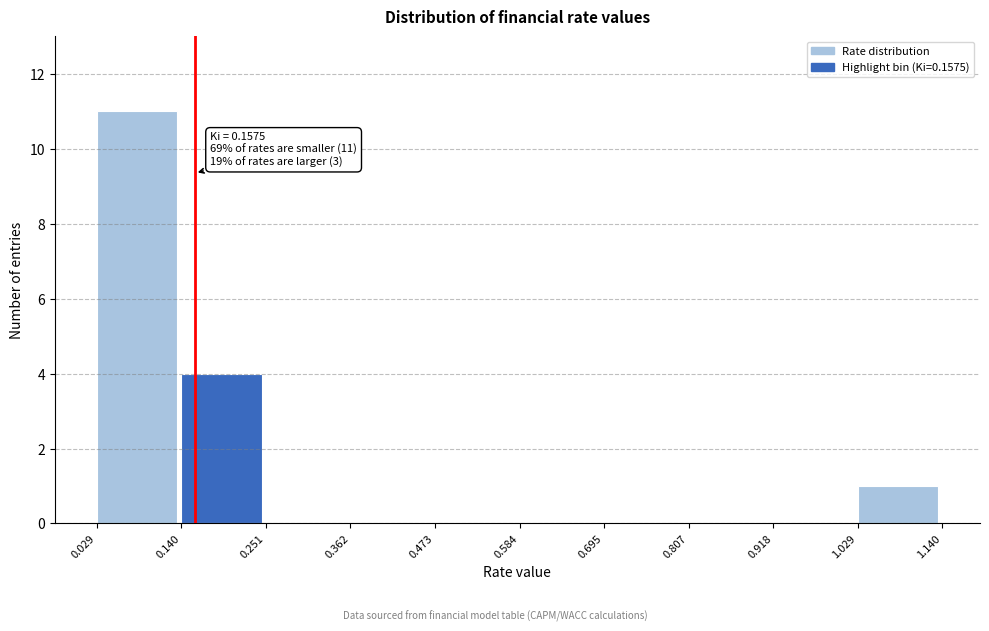

Over which range of the x-axis is the bar tallest?

0.029 to 0.140